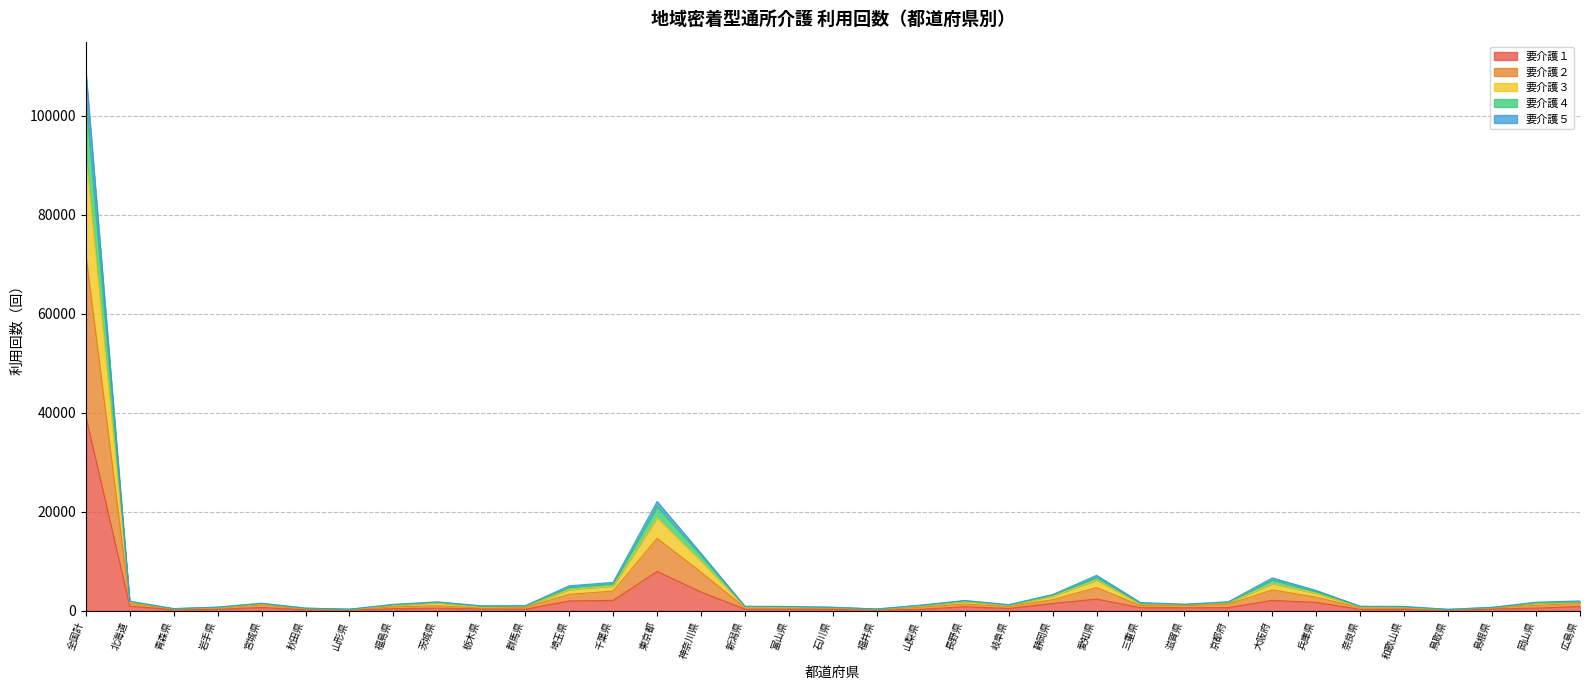

Between 宮城県 and 奈良県, which series saw the biggest shift?

要介護３